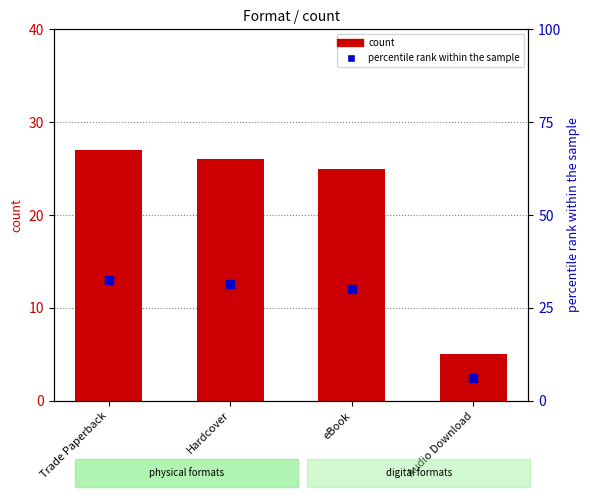

What is the total value across all series at eBook?

55.1